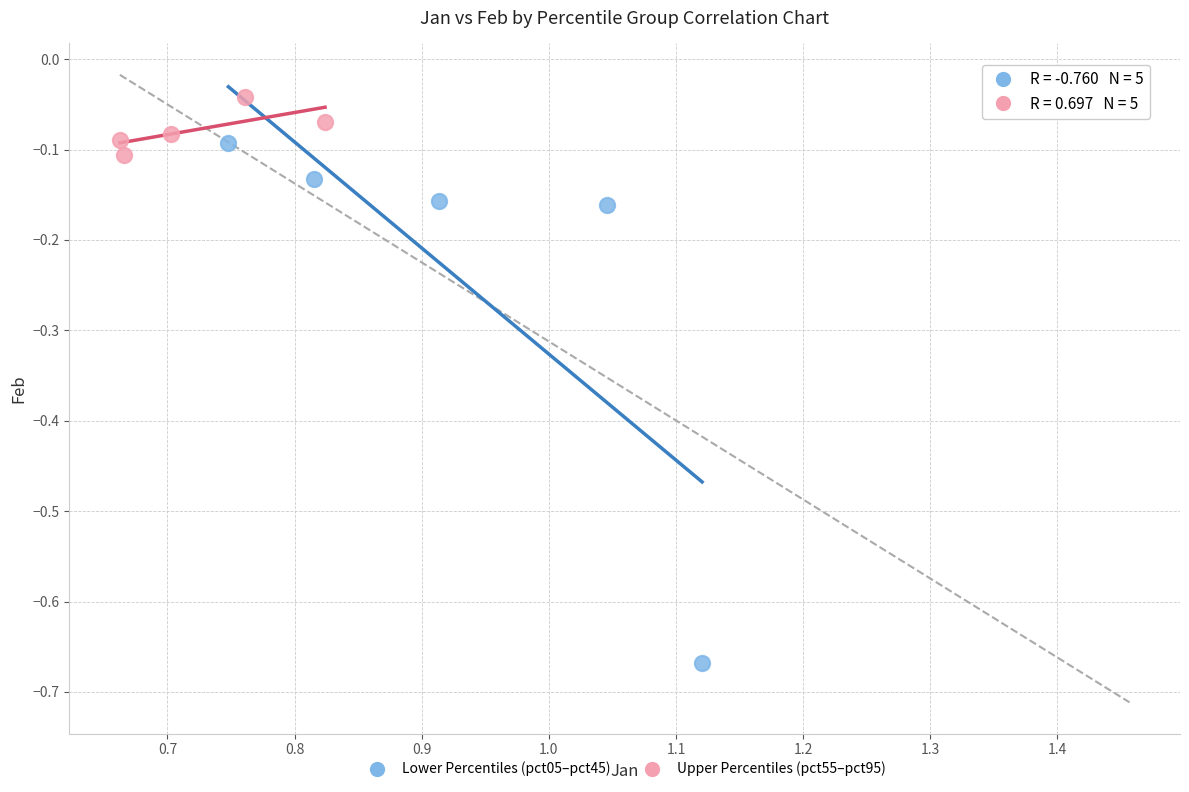

Which series has the widest spread of Y values?

Lower Percentiles (pct05–pct45)